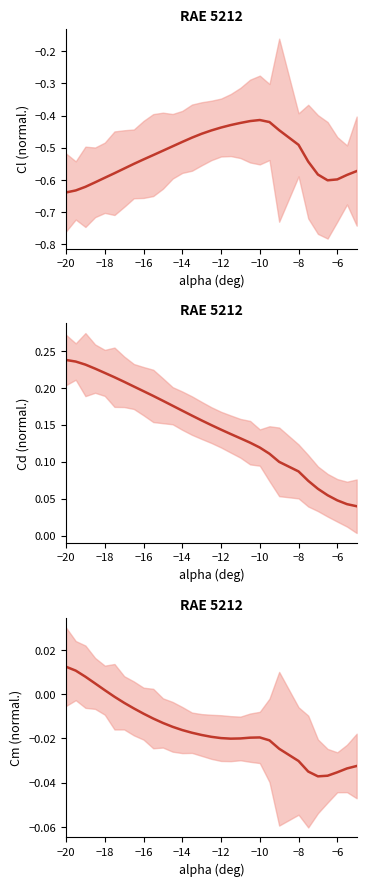

What is the value of the Cd point at the 20th from the left?

0.1